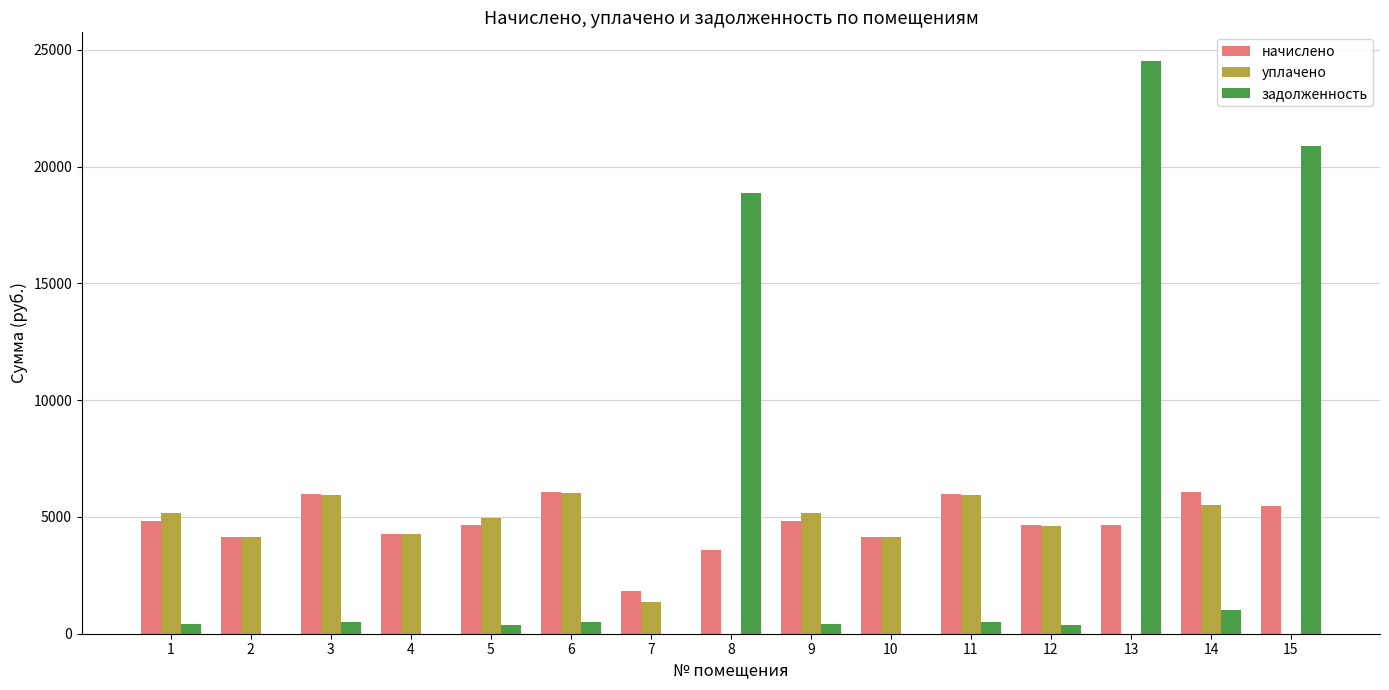

What is the greatest value displayed?

24525.9